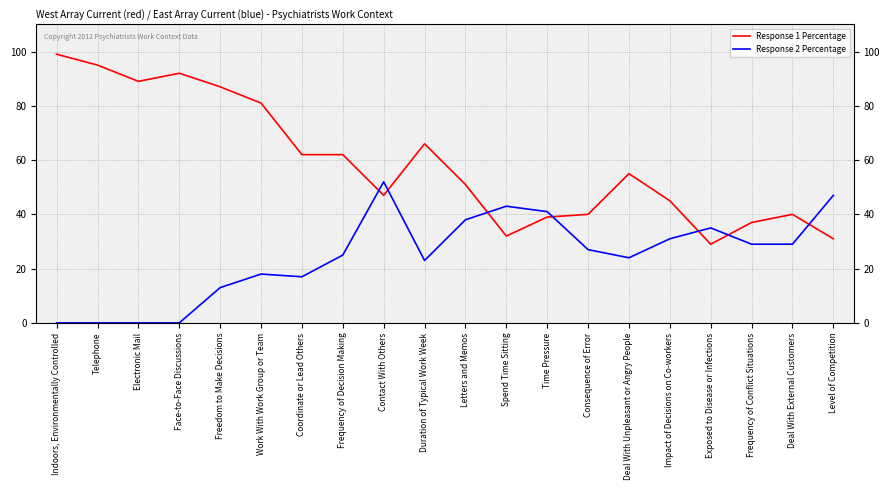

How many values in the Response 2 Percentage series are below 27?

10